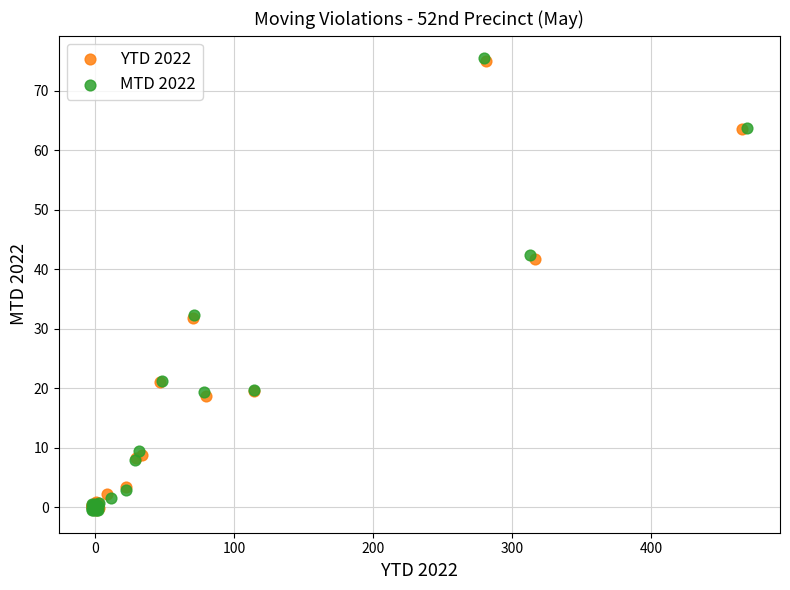

Which series has the largest Y range (max minus min)?

MTD 2022